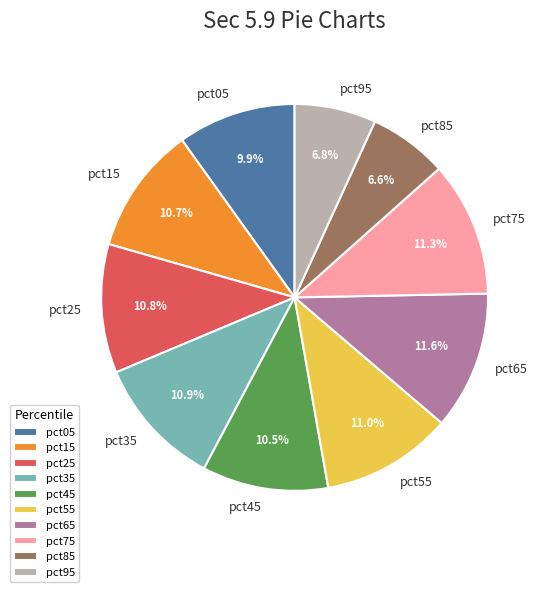

What percentage is NOT represented by pct65?

88.4%